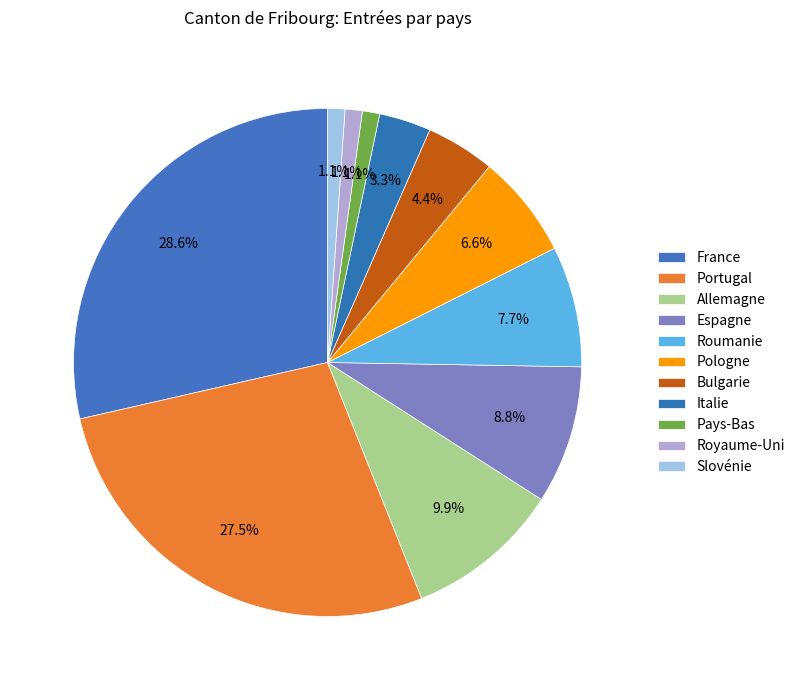

To the nearest percent, what percentage of the pie is Portugal?

27%